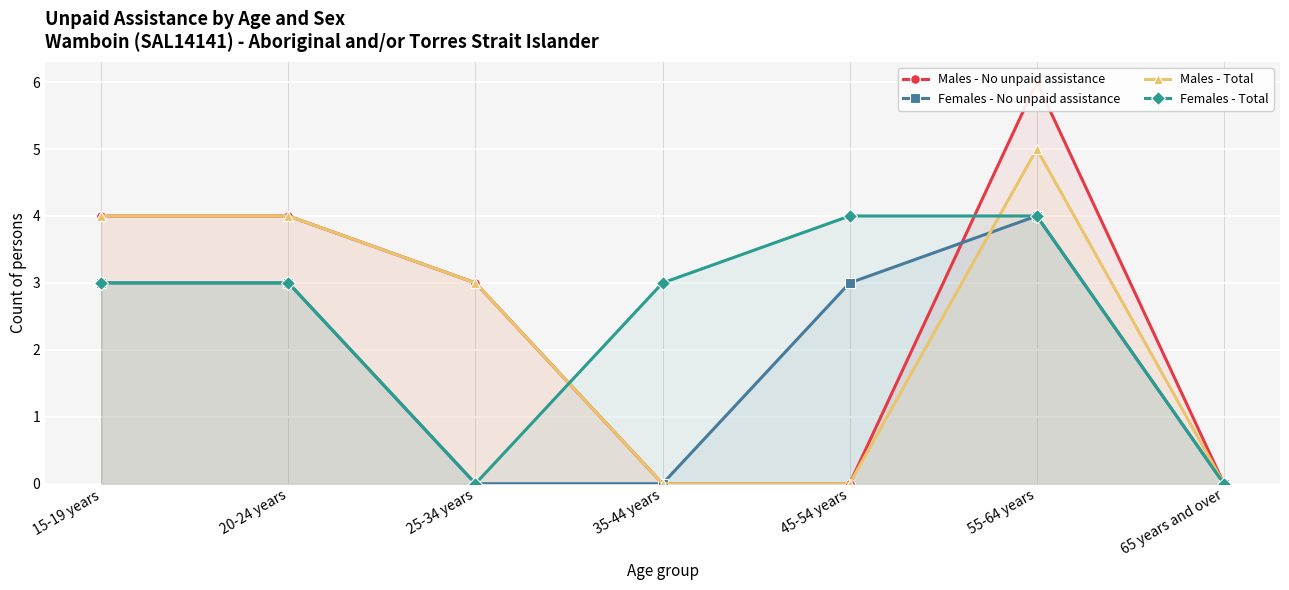

How many lines are shown in the chart?

4